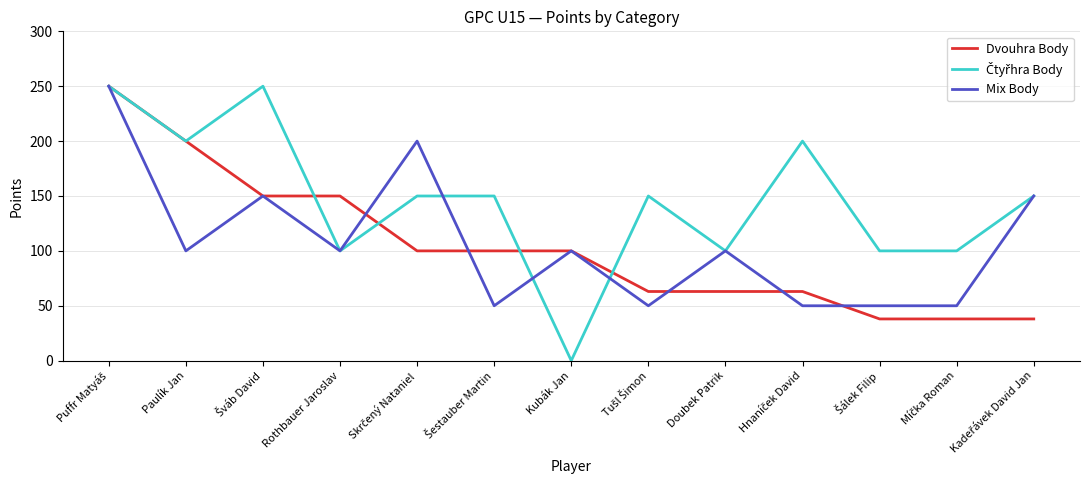

Is it true that Mix Body equals 178 at Doubek Patrik?

False